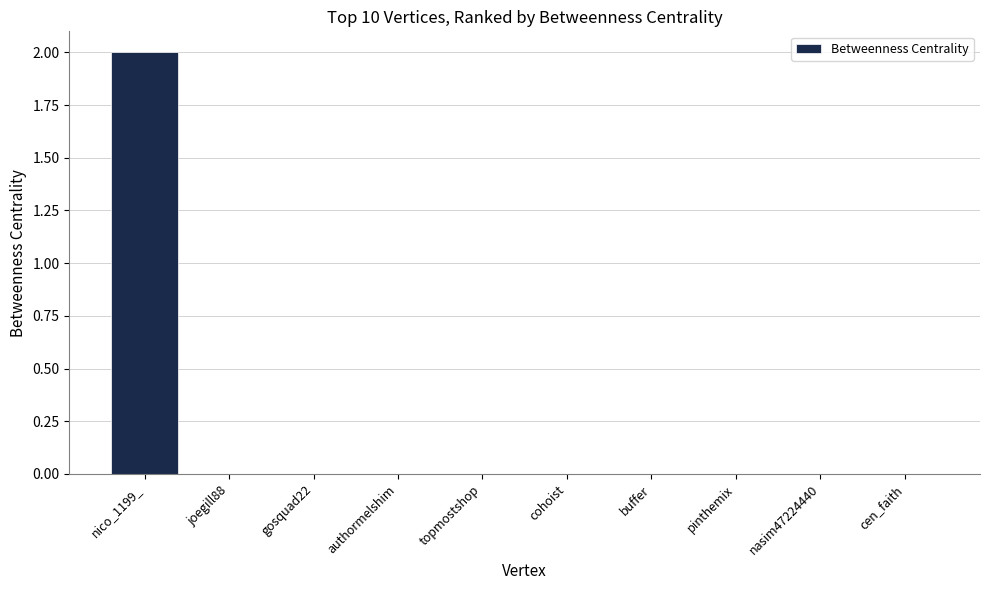

Are the bars horizontal?

No